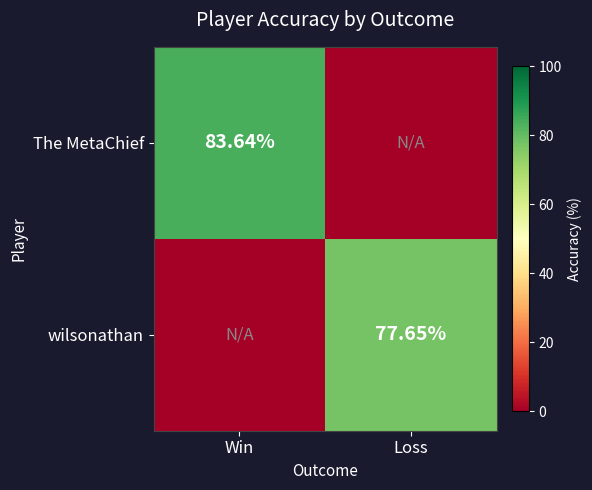

How many categories are shown in the chart?

2